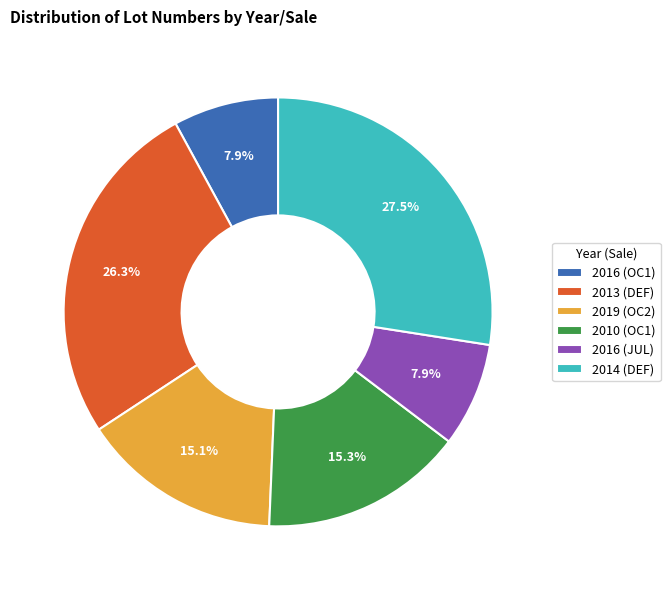

Does 2010 (OC1) represent more than half of the total?

No